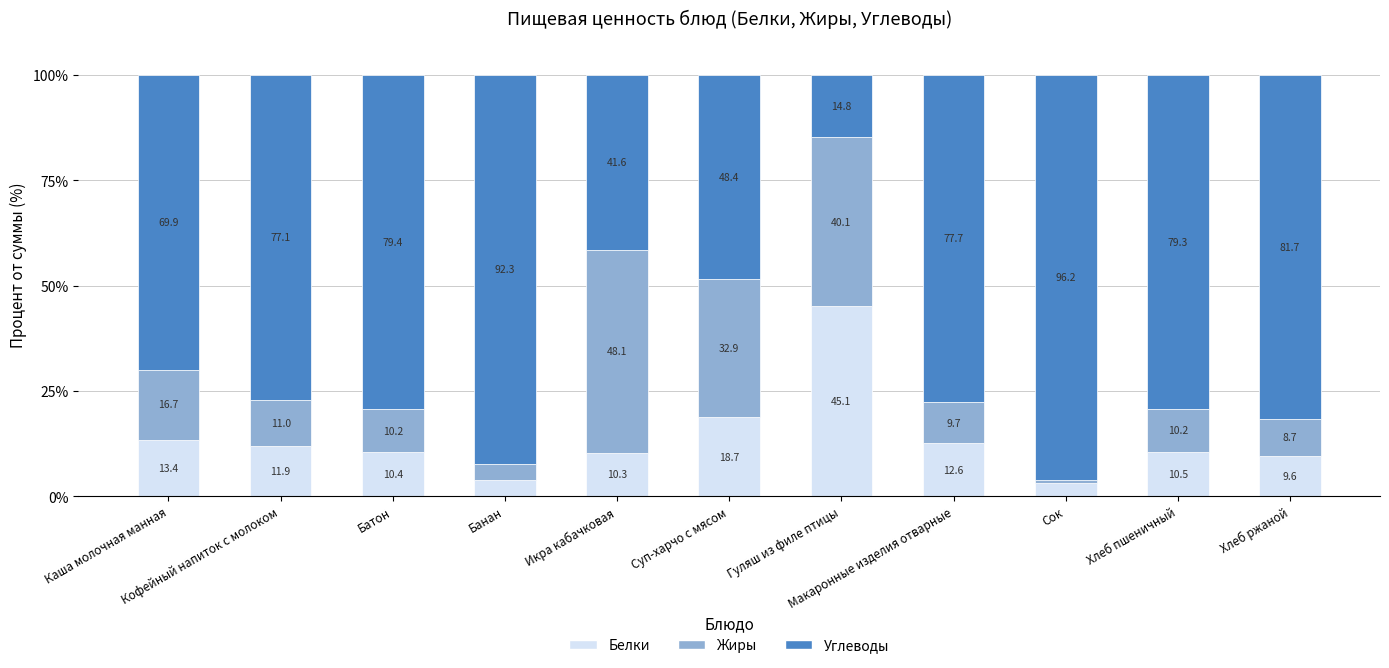

Count the number of data series in this chart.

3